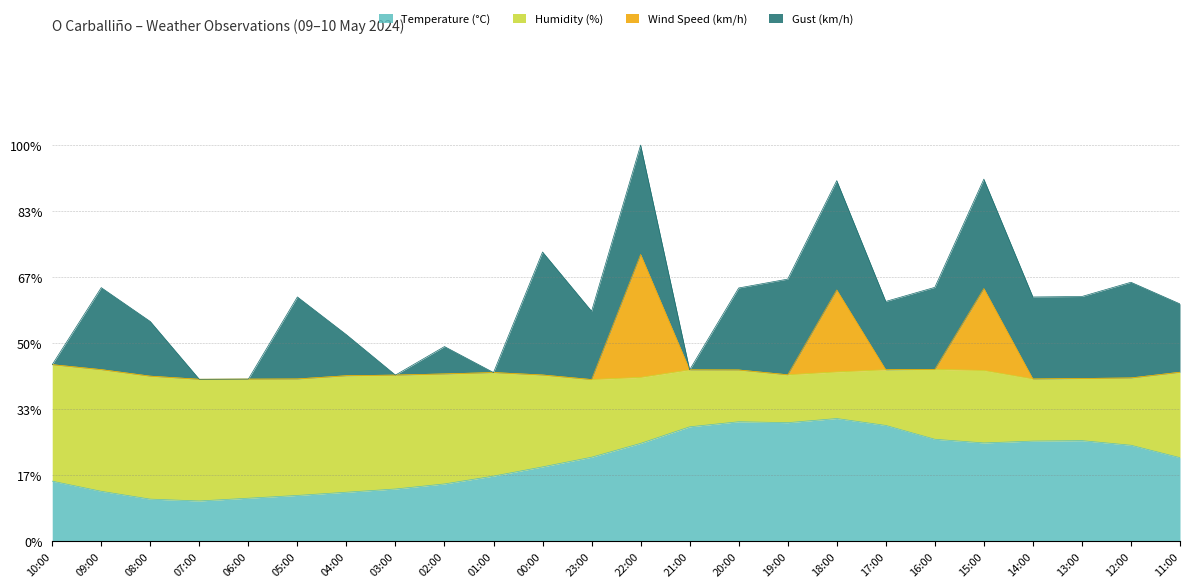

What is the label of the 4th point from the left?

07:00